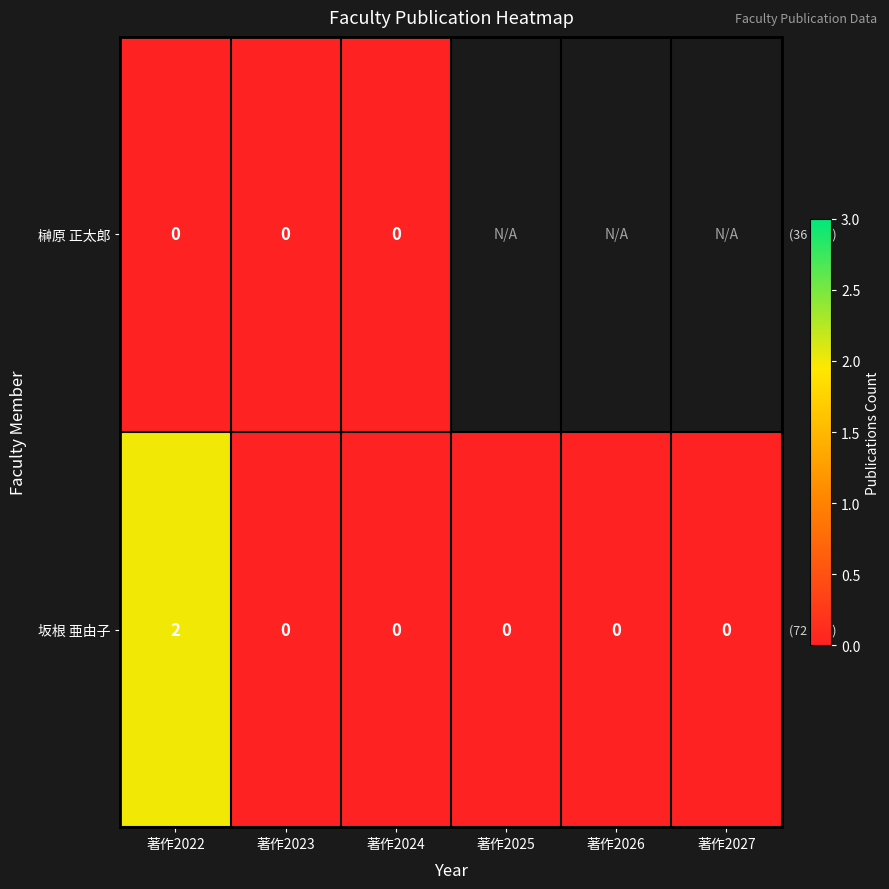

The 坂根 亜由子 series shows -1 at 著作2025. True or false?

False